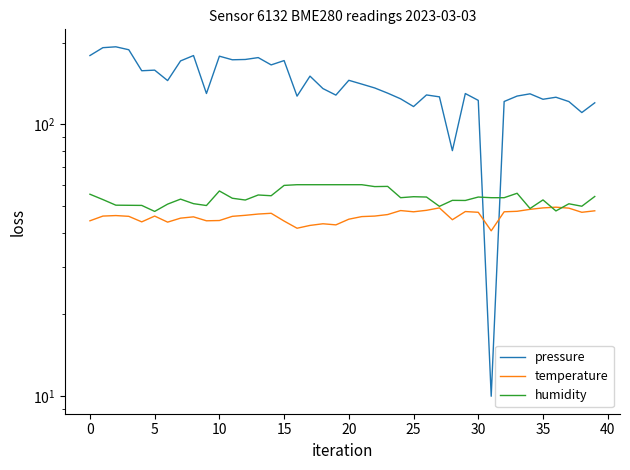

What is the smallest value displayed?

10.0